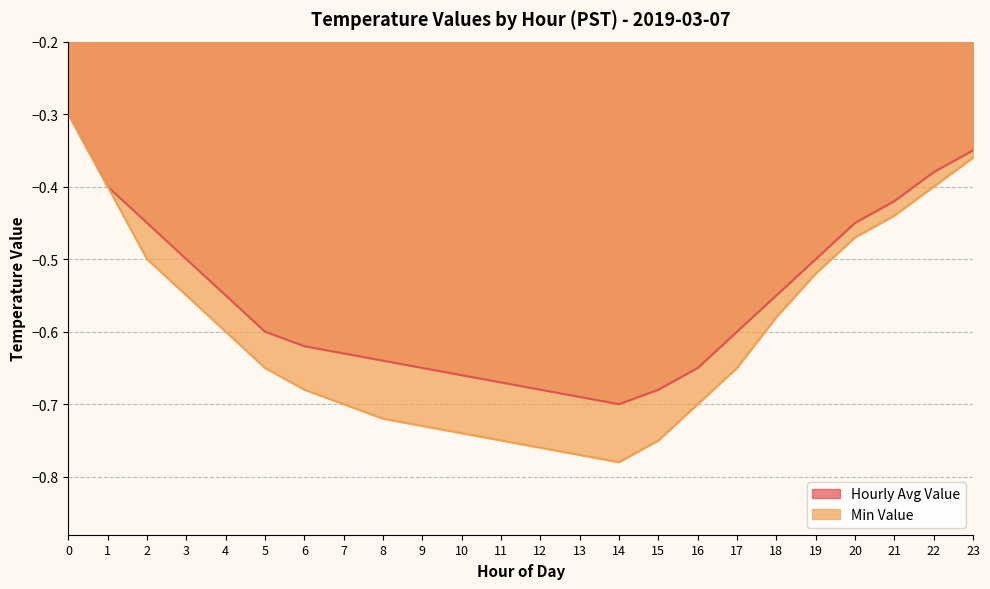

Which series has the widest spread of values?

Min Value